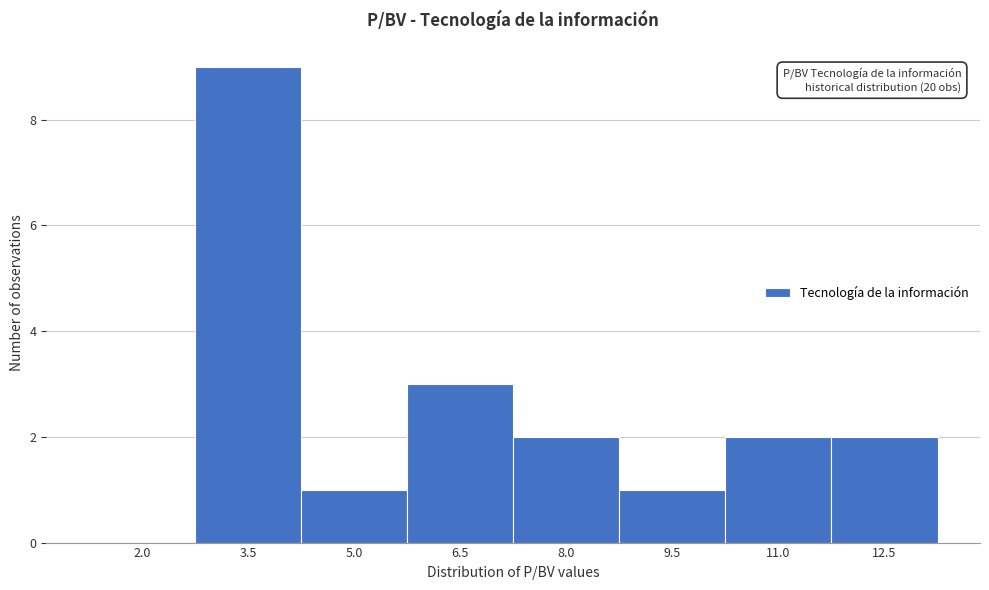

Reading left to right, extract all data points from this chart.

2.0=0	3.5=9	5.0=1	6.5=3	8.0=2	9.5=1	11.0=2	12.5=2